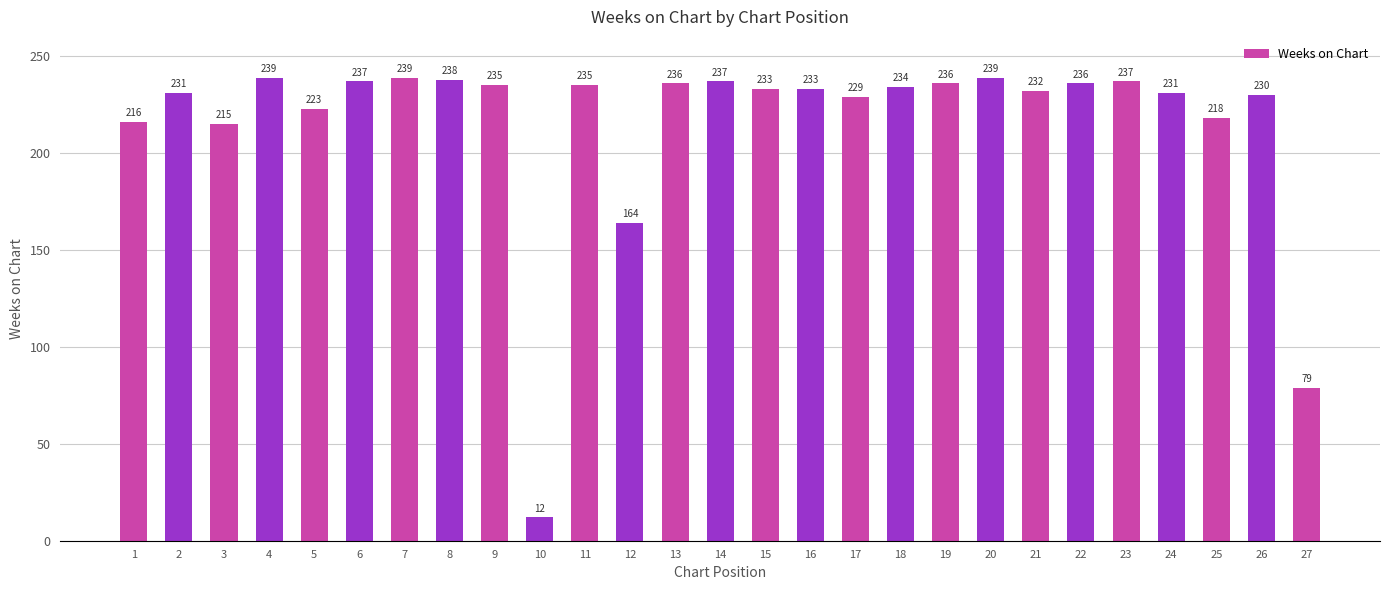

What is the minimum value shown in the chart?

12